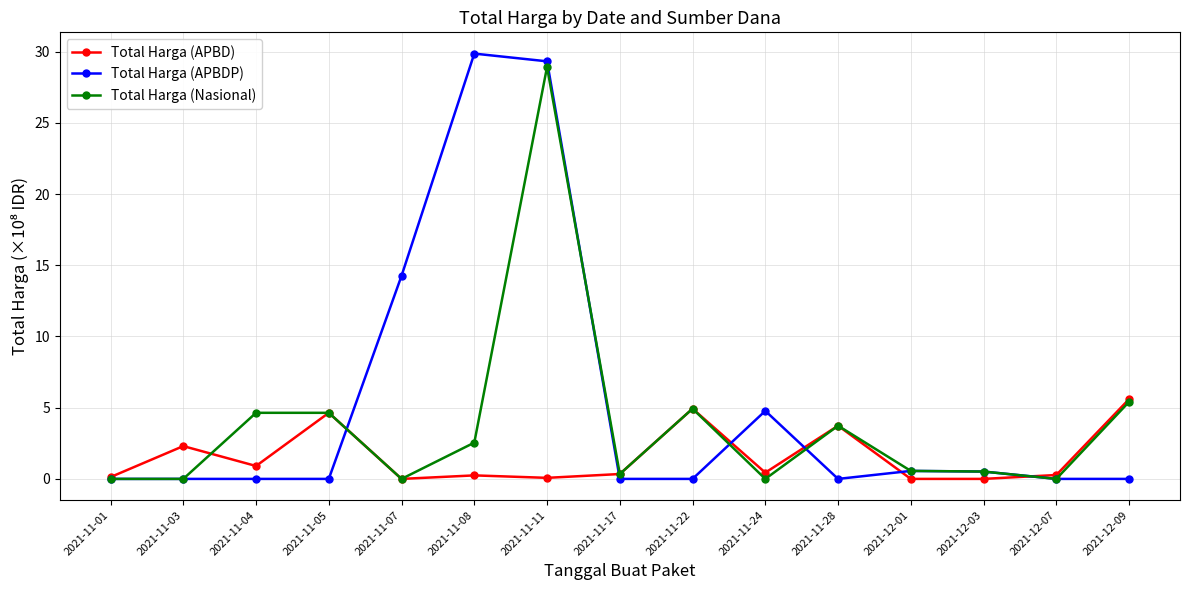

How many lines are shown in the chart?

3